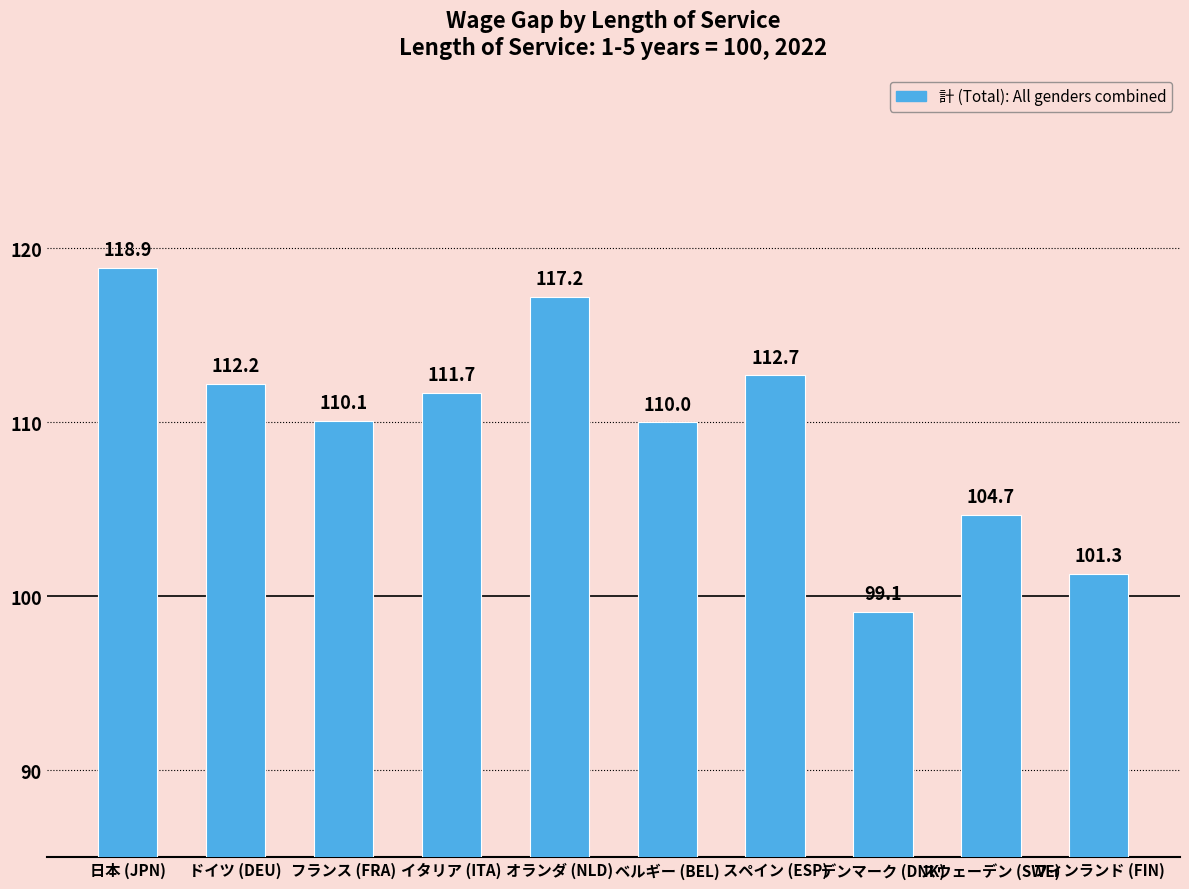

Reading right to left, extract all data points from this chart.

フィンランド (FIN)=101.3	スウェーデン (SWE)=104.7	デンマーク (DNK)=99.1	スペイン (ESP)=112.7	ベルギー (BEL)=110.0	オランダ (NLD)=117.2	イタリア (ITA)=111.7	フランス (FRA)=110.1	ドイツ (DEU)=112.2	日本 (JPN)=118.9